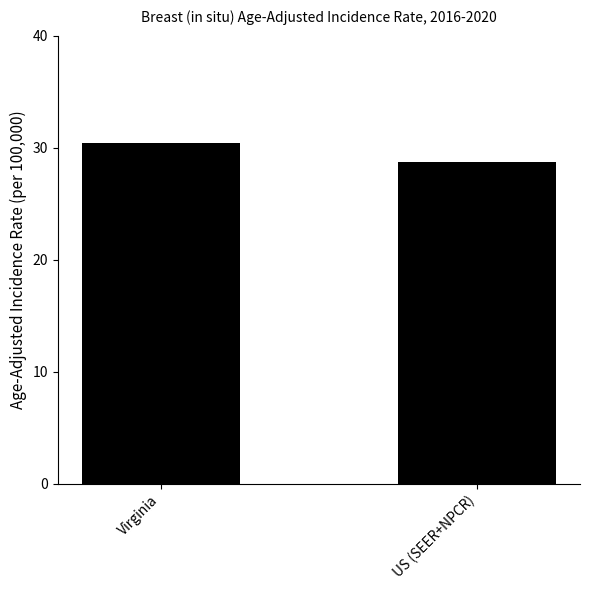

At which label is the value closest to 29?

US (SEER+NPCR)